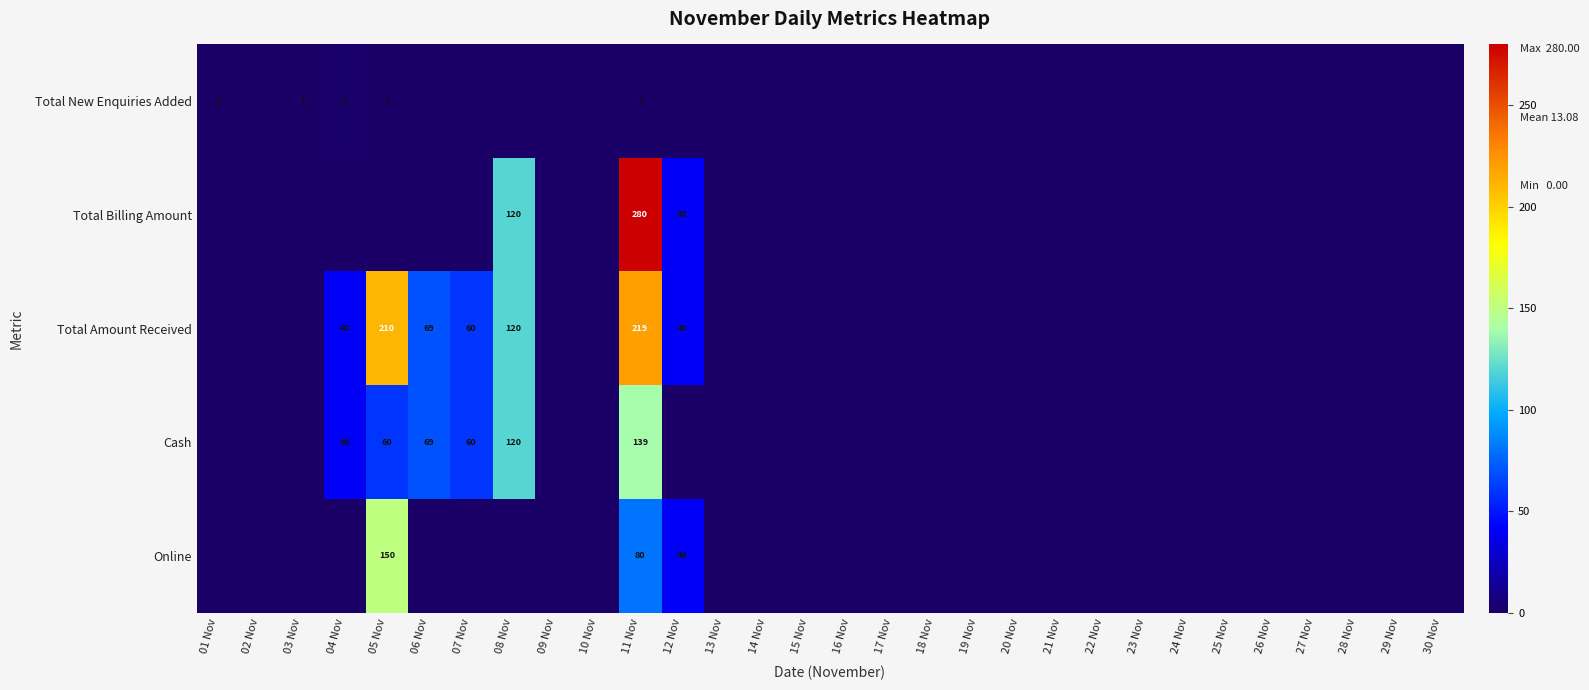

True or false: Total Amount Received has a value of 375 at 11 Nov.

False